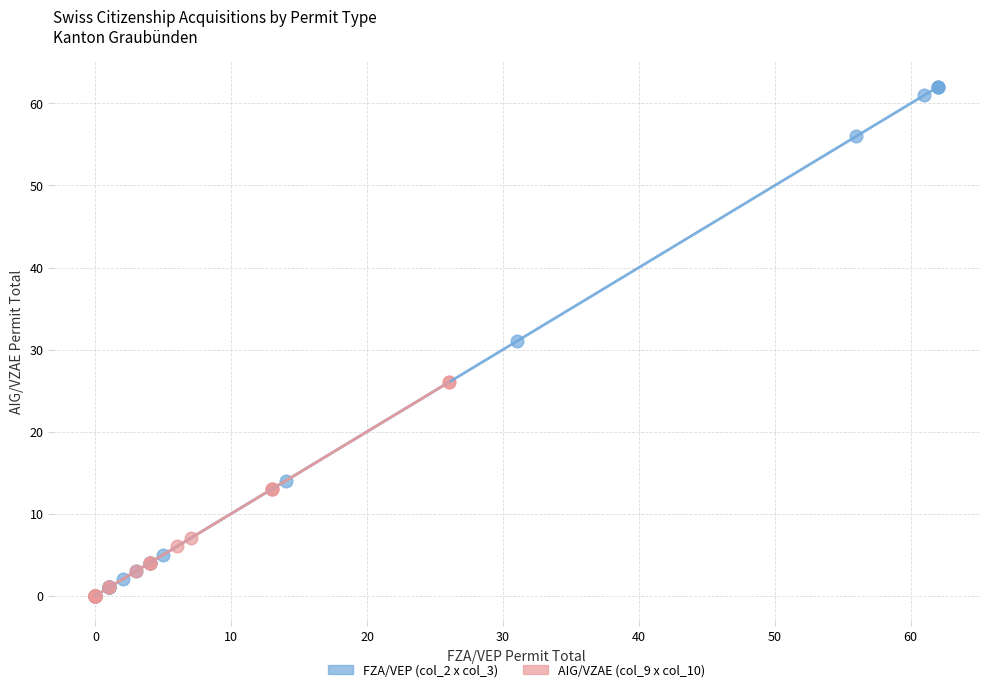

Which series contains the highest Y value?

FZA/VEP (col_2 x col_3)